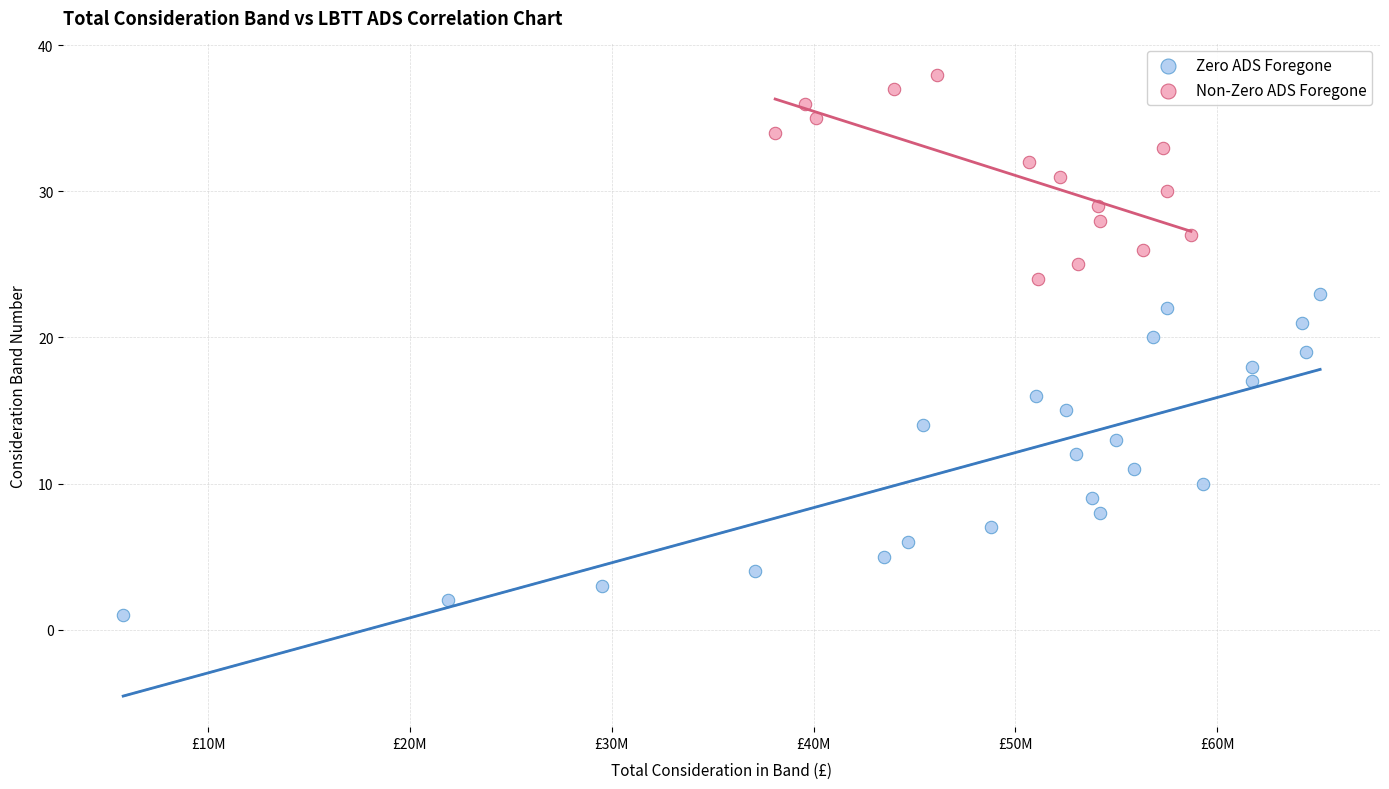

Which series has the largest Y range (max minus min)?

Zero ADS Foregone